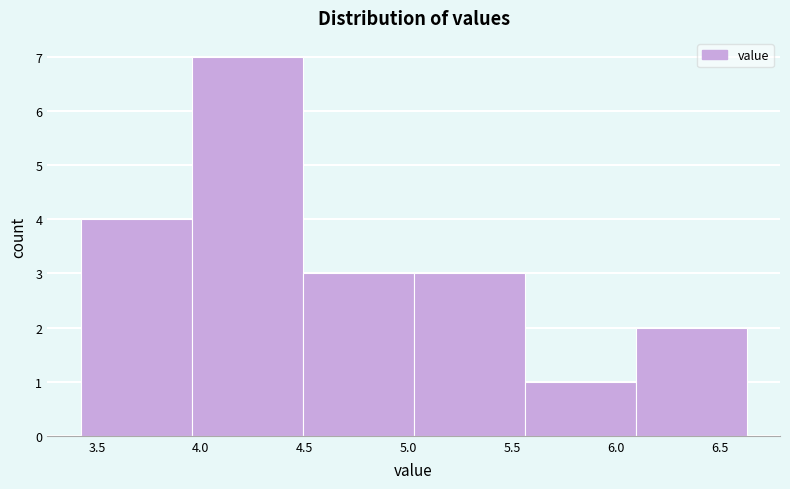

What is the height of the bar covering 5.025 to 5.560 on the x-axis? Neither the bar edges nor the heights are printed on the chart, so give them approximately, as read against the axes.

3